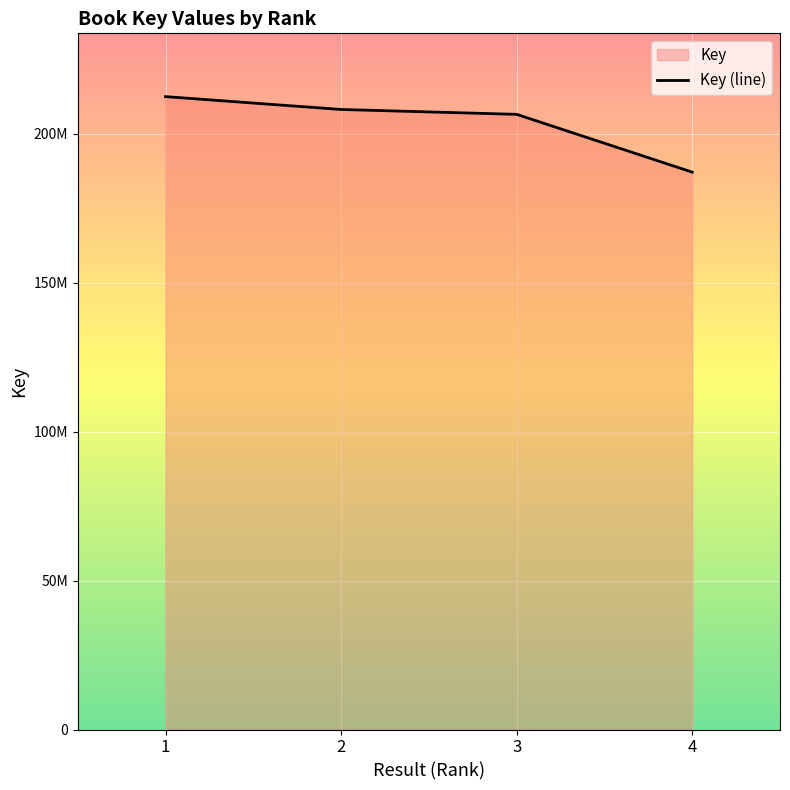

What is the ratio of the value at 3 to the value at 2?

1.0